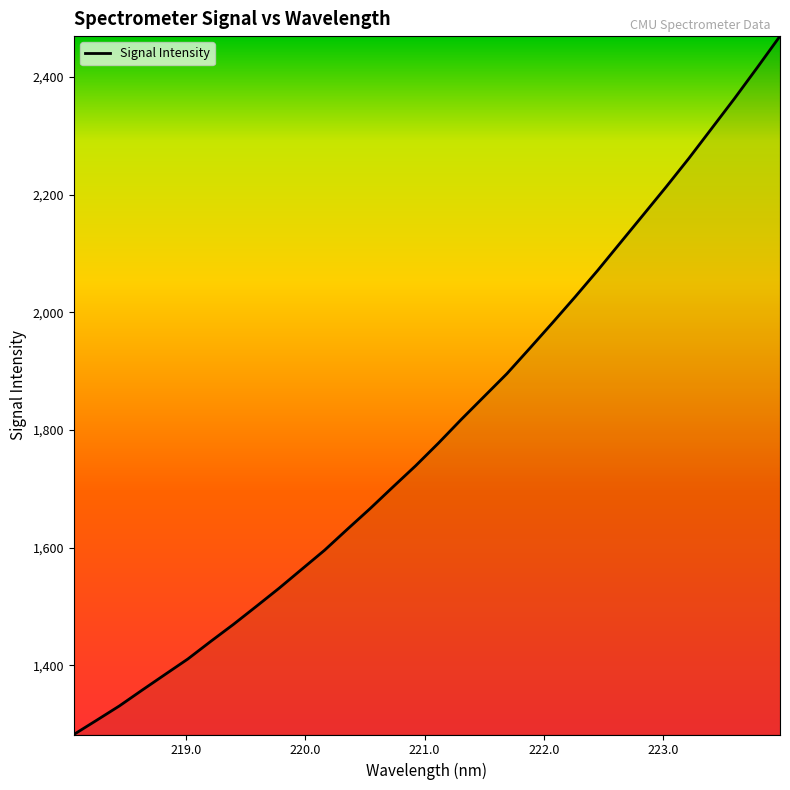

What is the greatest value displayed?

2469.3